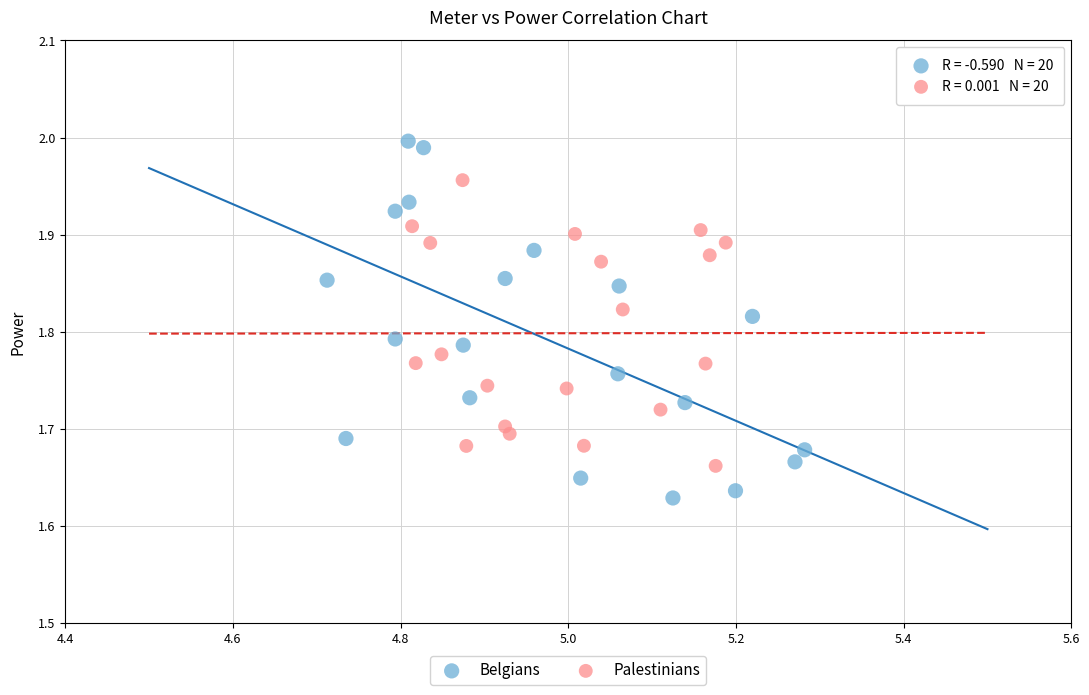

Which series reaches the maximum Y coordinate?

Belgians